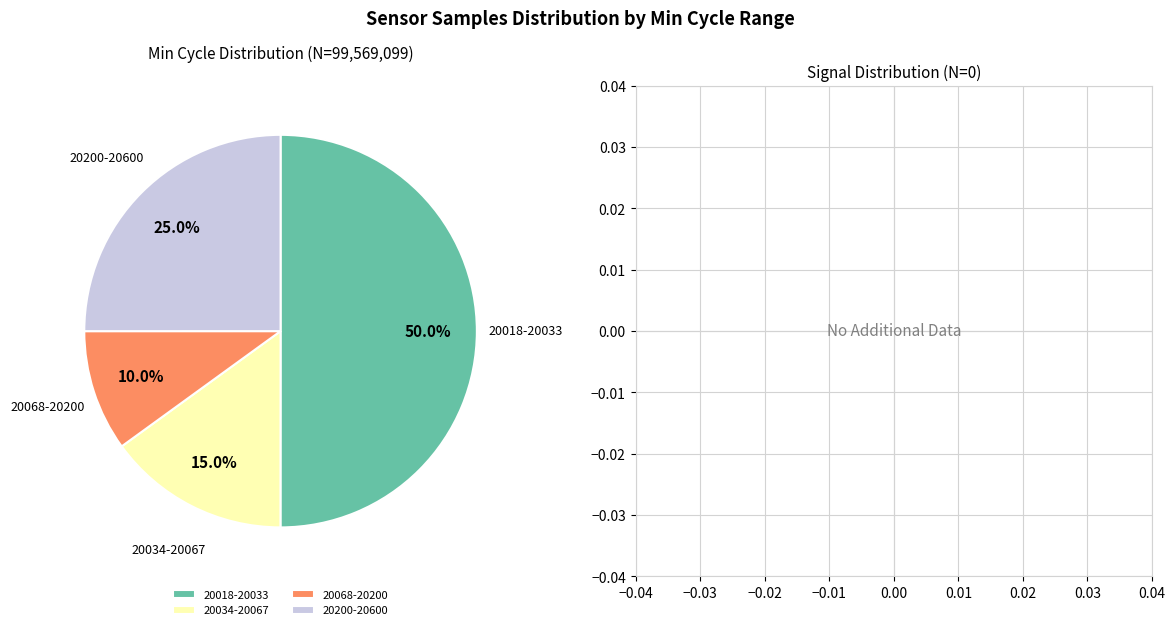

Which has a higher value, 20068-20200 or 20018-20033?

20018-20033